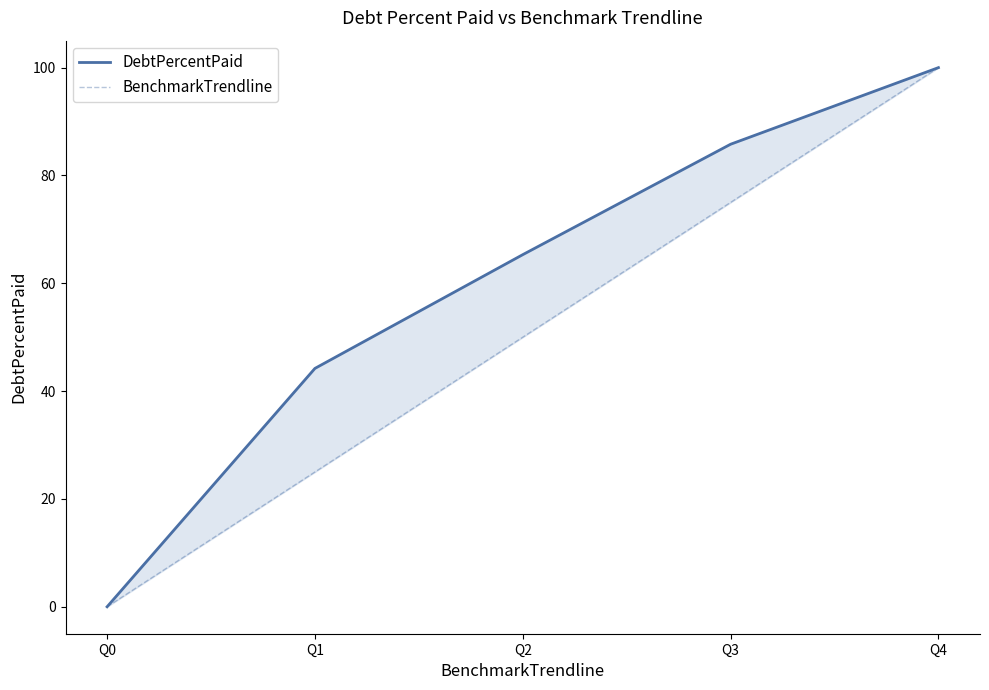

Rank the categories by DebtPercentPaid value from lowest to highest.

Q0, Q1, Q2, Q3, Q4